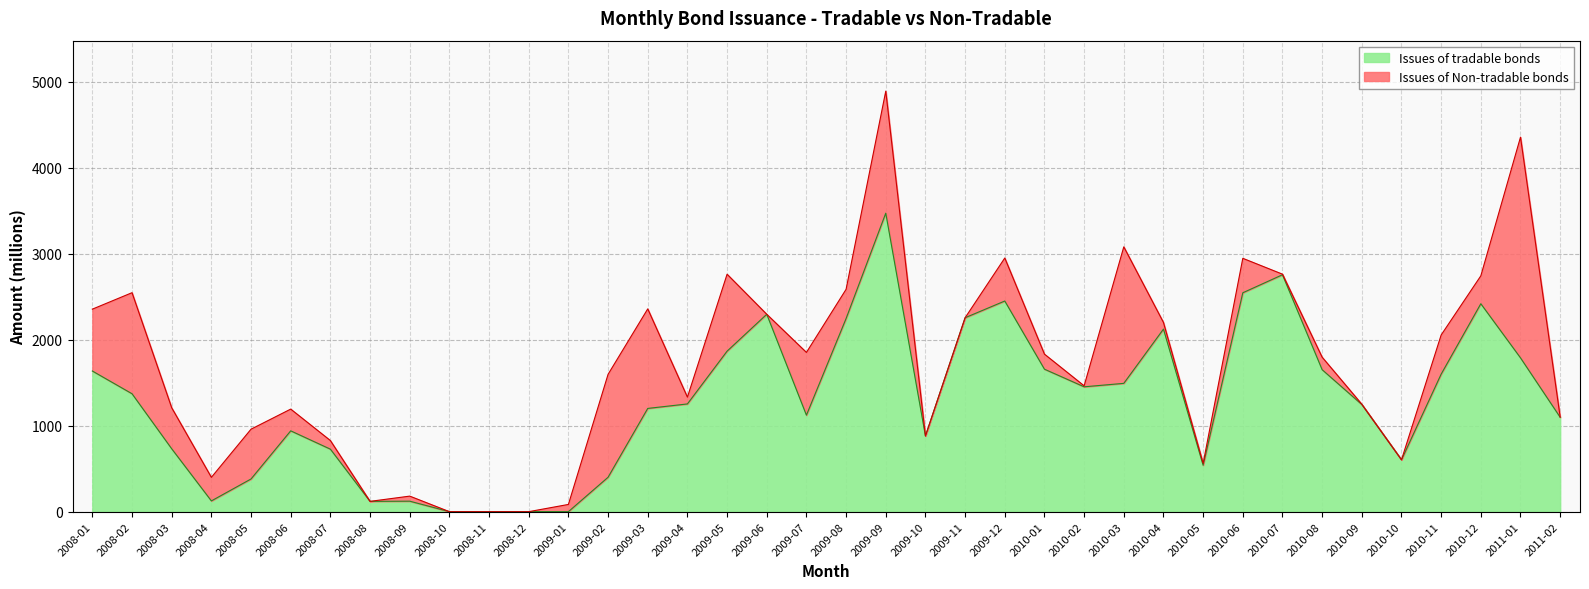

What is the highest value of the Issues of tradable bonds series?

3473.0